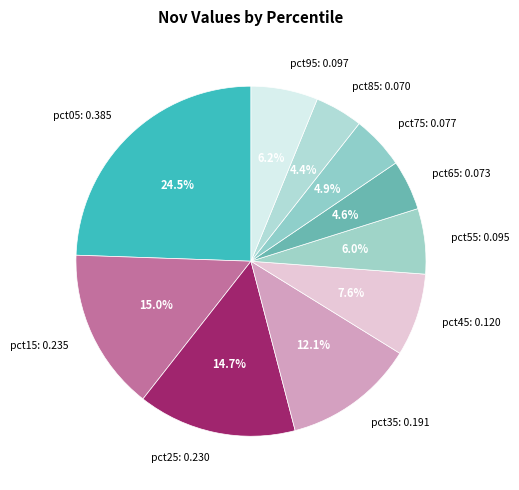

What percentage do pct45 and pct25 together represent?

22.3%